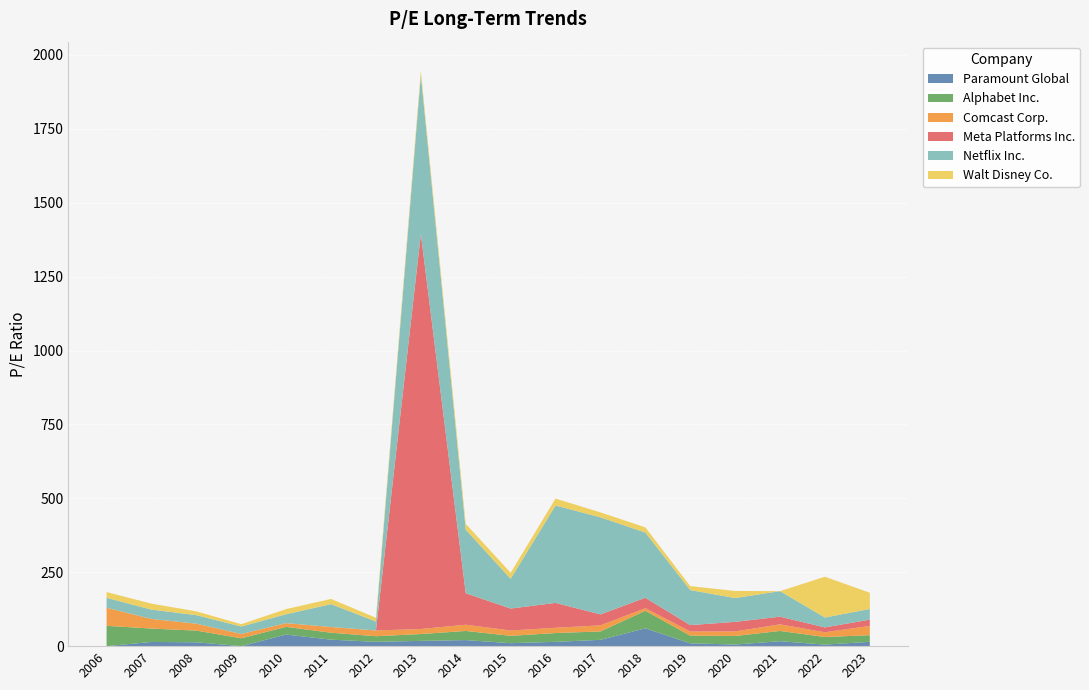

True or false: Comcast Corp. has a value of 6.3 at 2013.

False